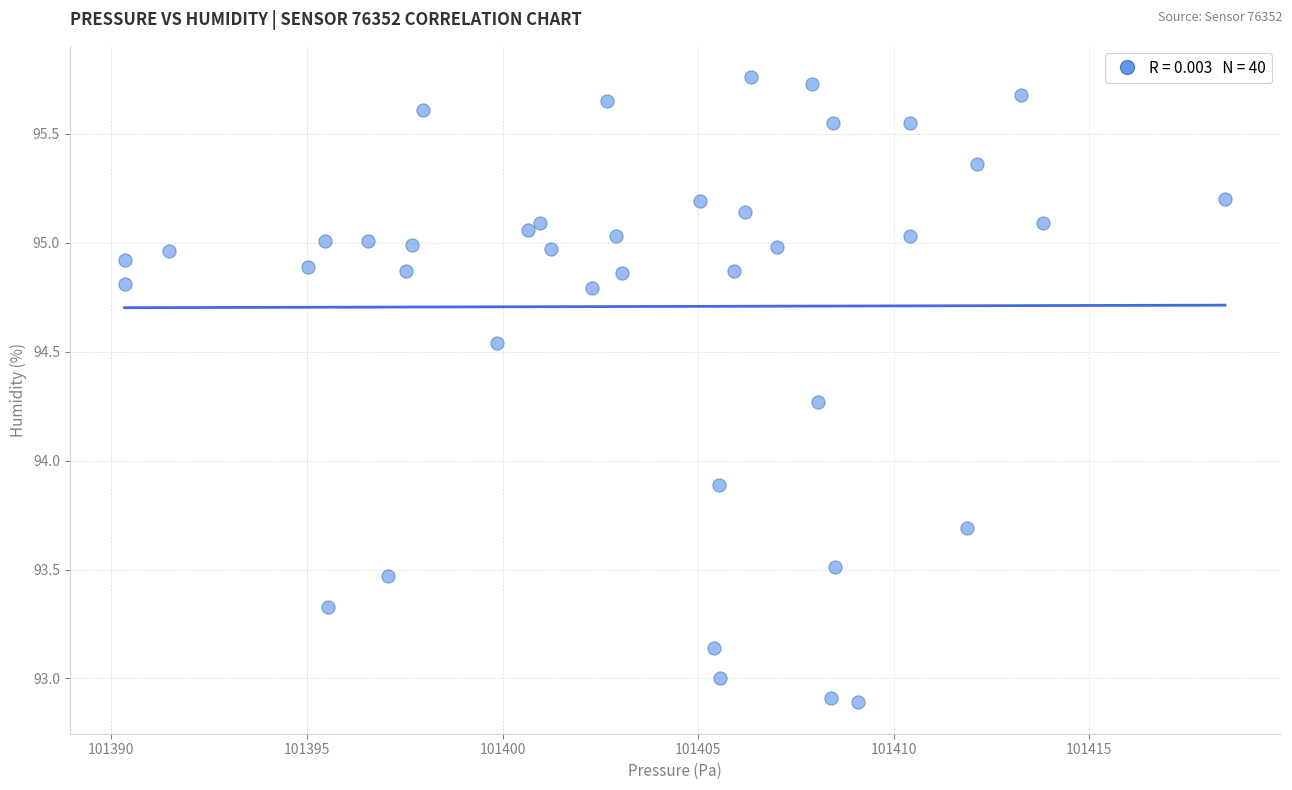

What is the range of X values (max minus min)?

28.1